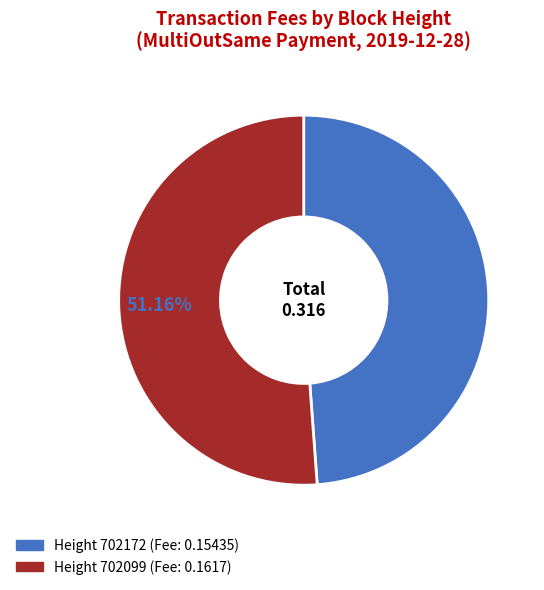

Does any single category account for the majority?

Yes